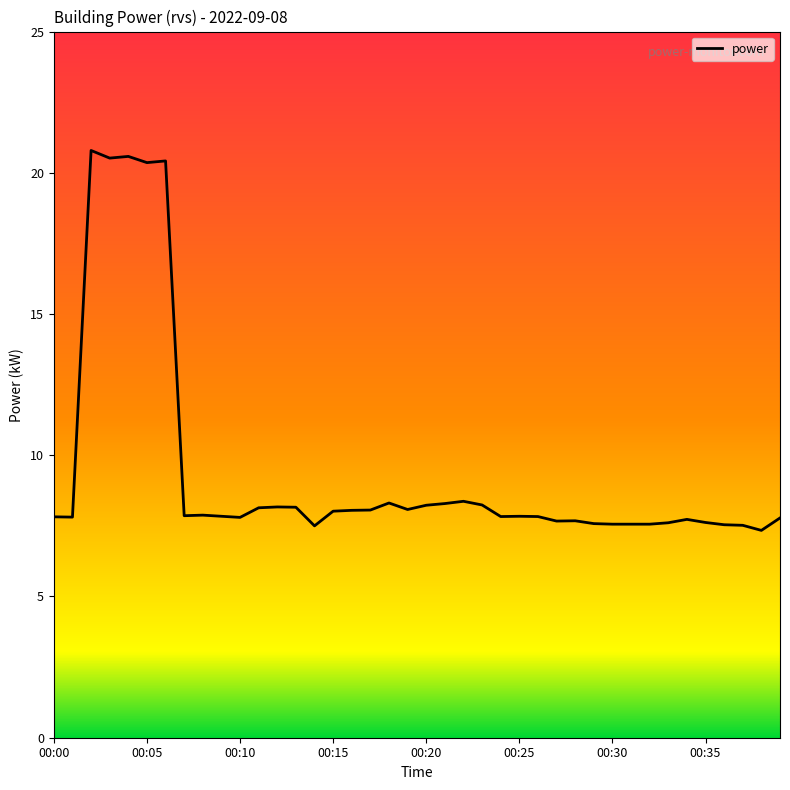

What is the greatest value displayed?

20.8